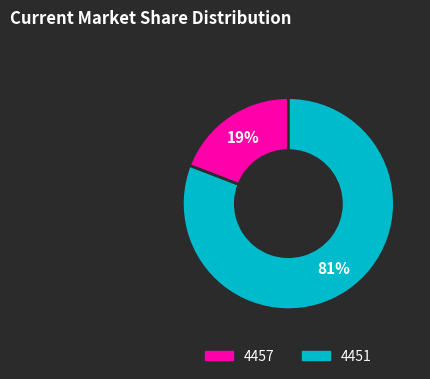

Does any single category account for the majority?

Yes